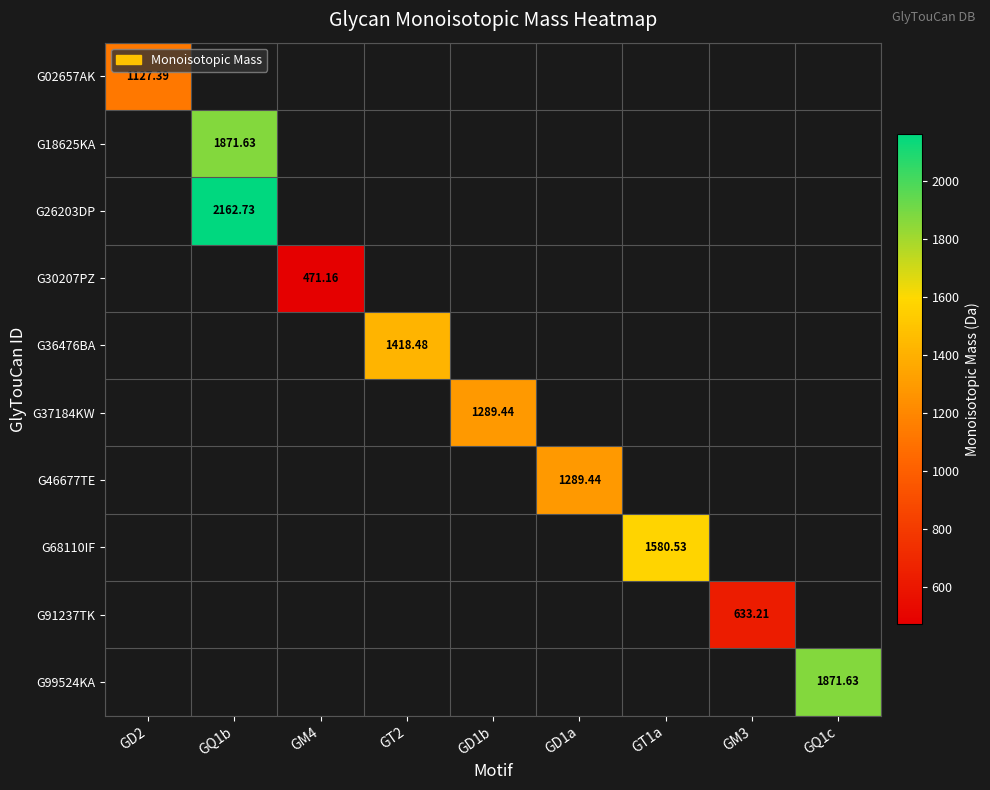

Which has a higher value, GD2 or GD1b?

GD1b